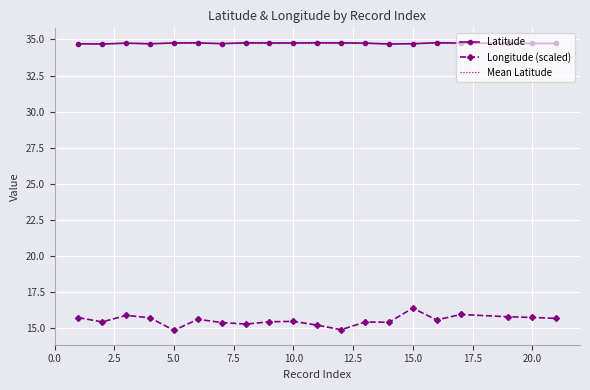

Which series has the widest spread of values?

Longitude (scaled)